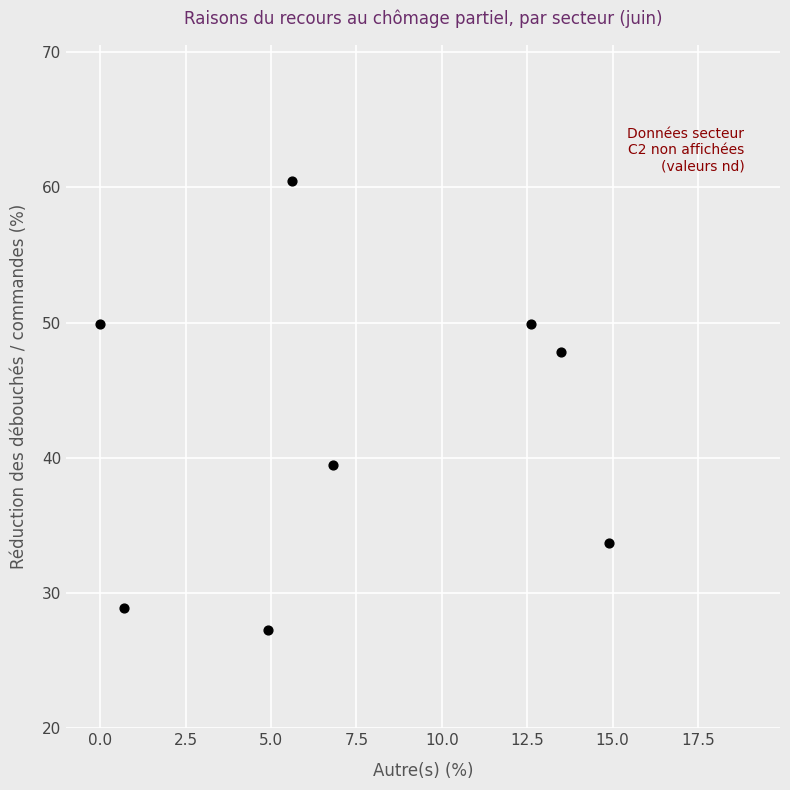

What Y value in the scatter plot is closest to 43?

39.5